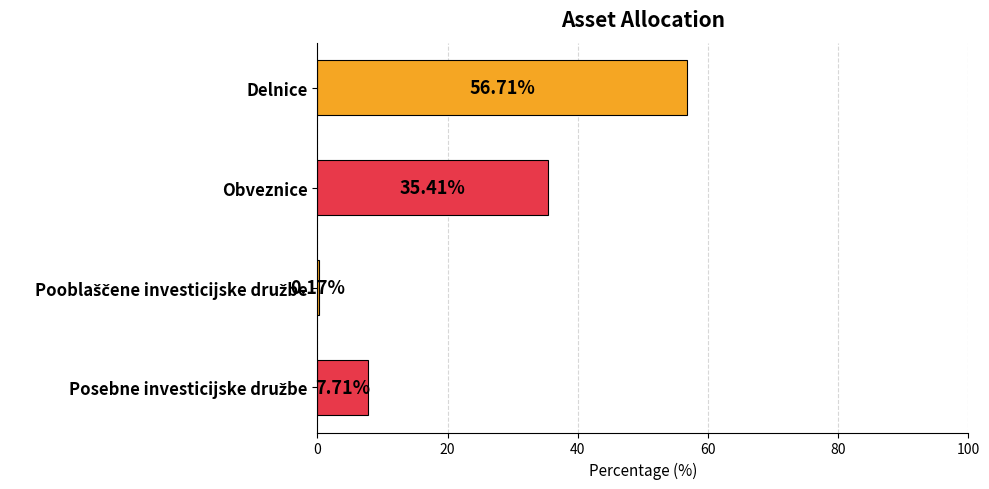

How many data points are above 35?

2